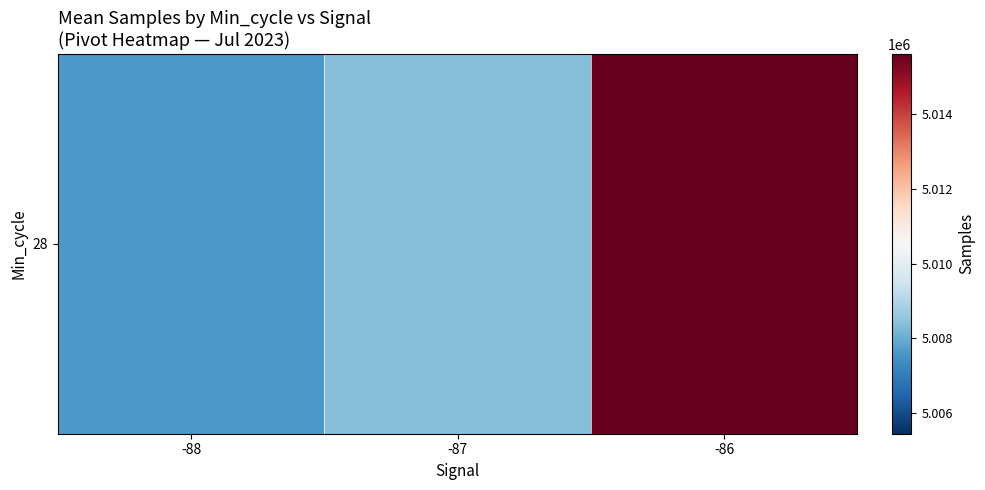

The chart shows a value of 1508609.6 at -86. True or false?

False